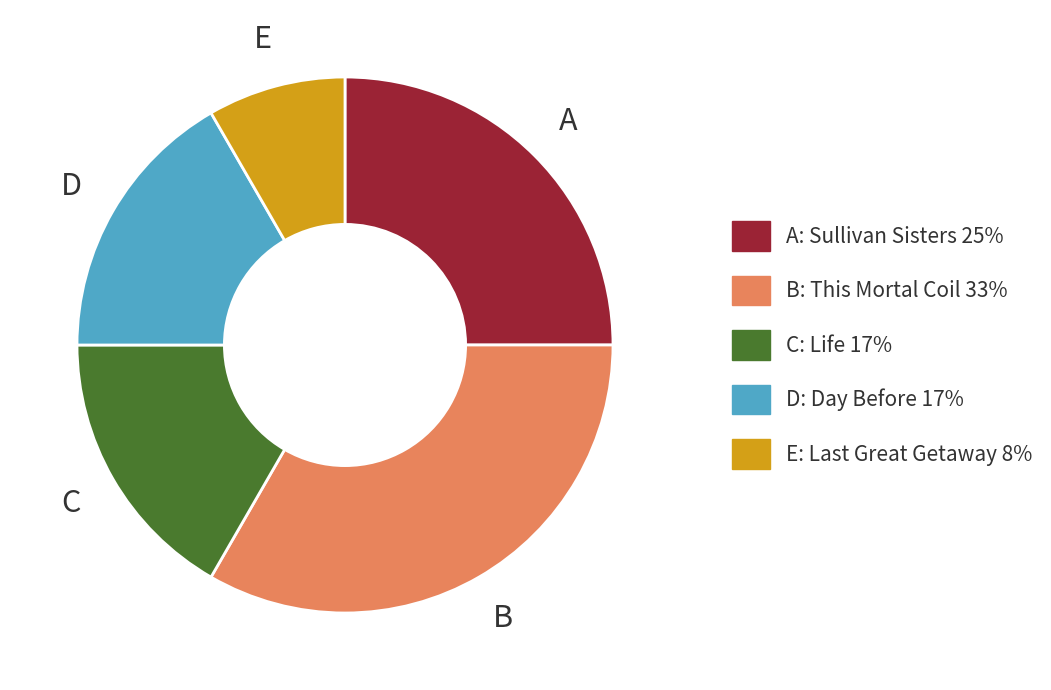

Is there any slice that represents more than half of the pie?

No